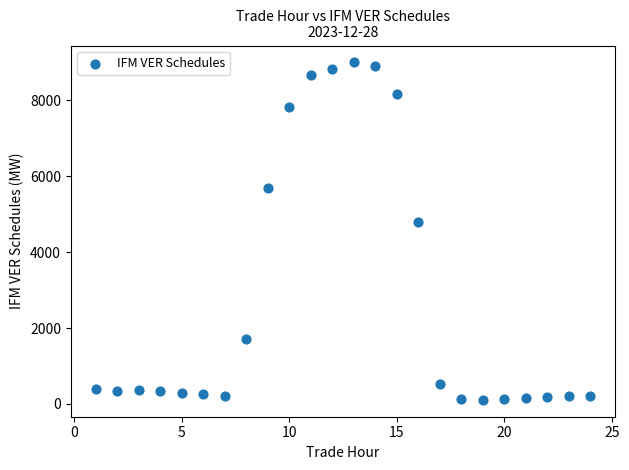

What Y value in the scatter plot is closest to 4552?

4797.9